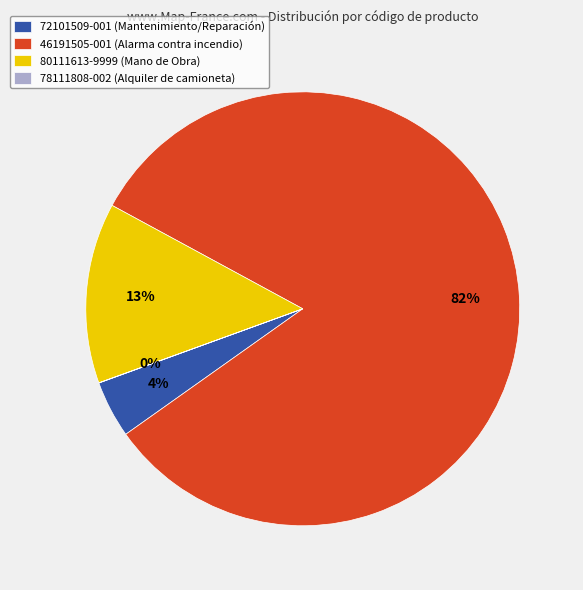

Which category accounts for the majority?

46191505-001 (Alarma contra incendio)